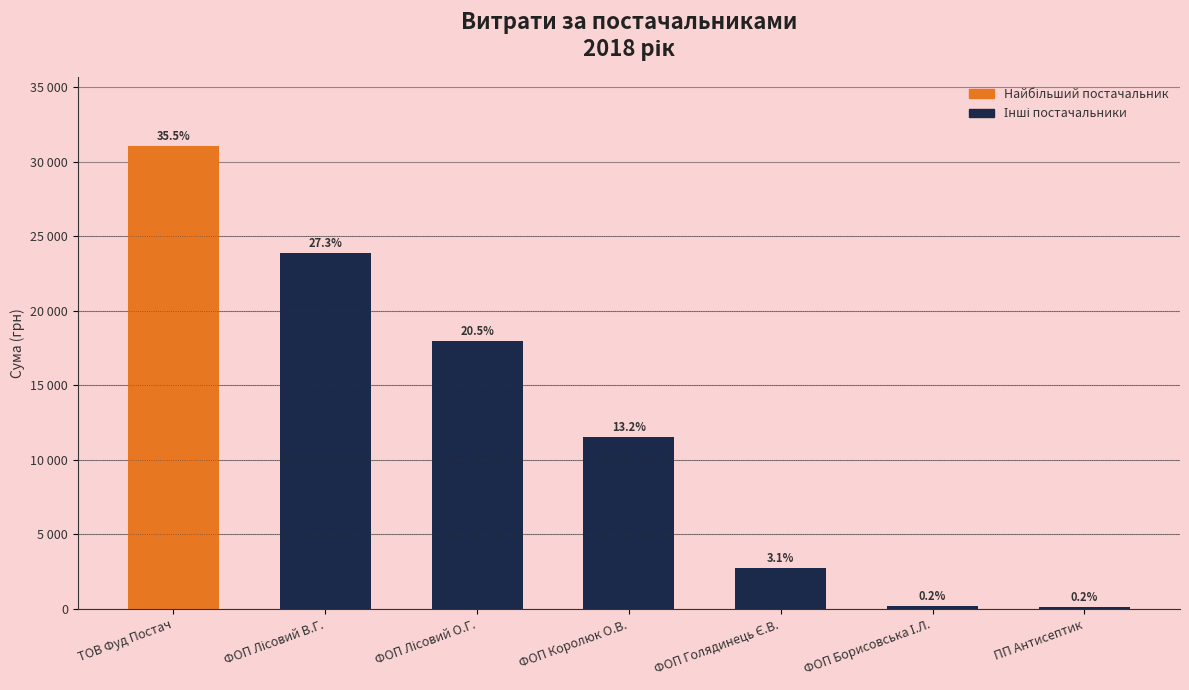

Reading right to left, what are all the values shown in this chart?

ПП Антисептик=135.0	ФОП Борисовська І.Л.=178.0	ФОП Голядинець Є.В.=2730.0	ФОП Королюк О.В.=11551.7	ФОП Лісовий О.Г.=17969.3	ФОП Лісовий В.Г.=23887.9	ТОВ Фуд Постач=31046.5